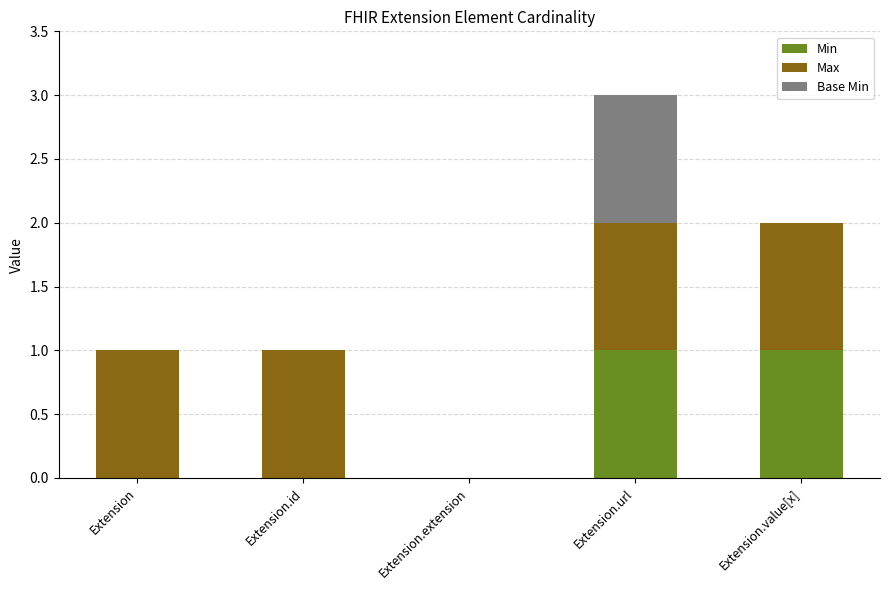

Count the number of categories in the chart.

5